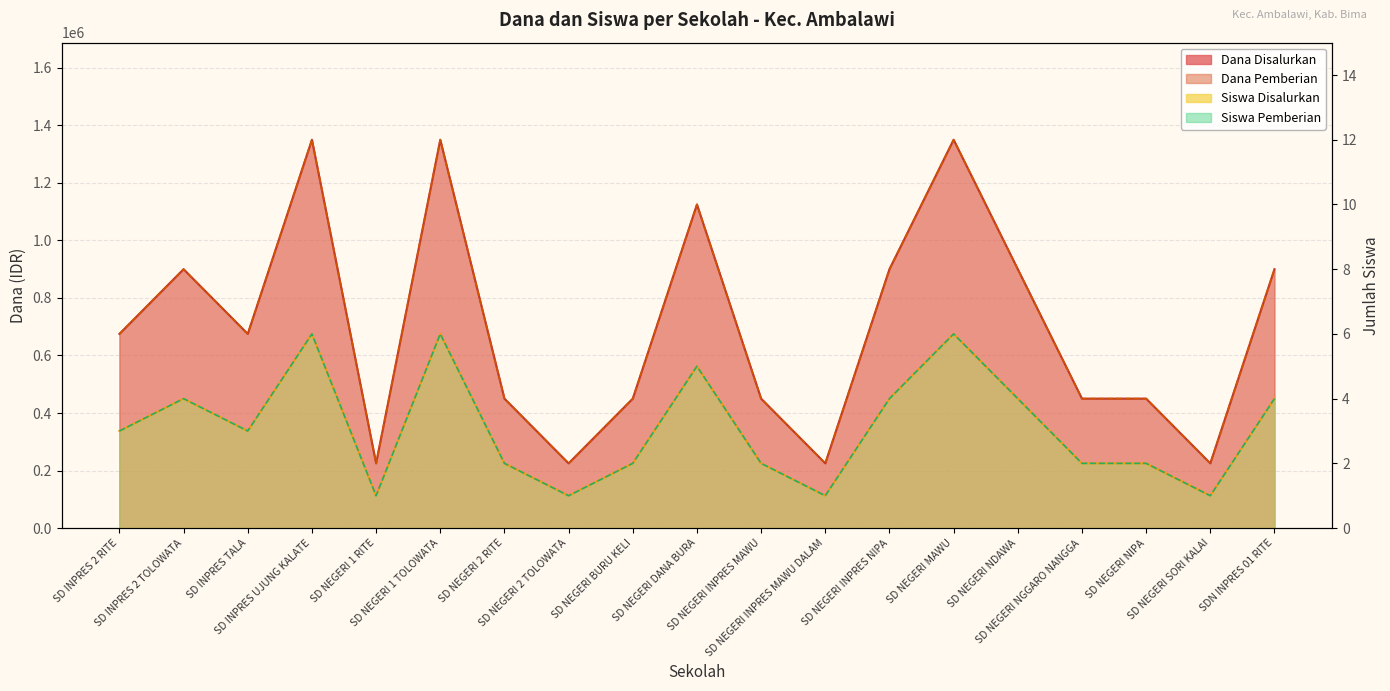

What is the difference between the highest and lowest values at SD NEGERI NDAWA?

899996